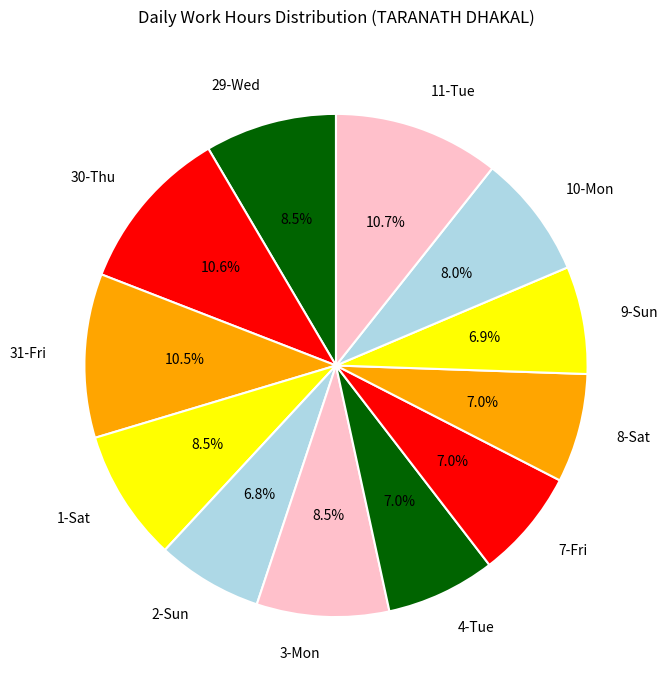

The 3-Mon slice represents 1% of the pie. True or false?

False